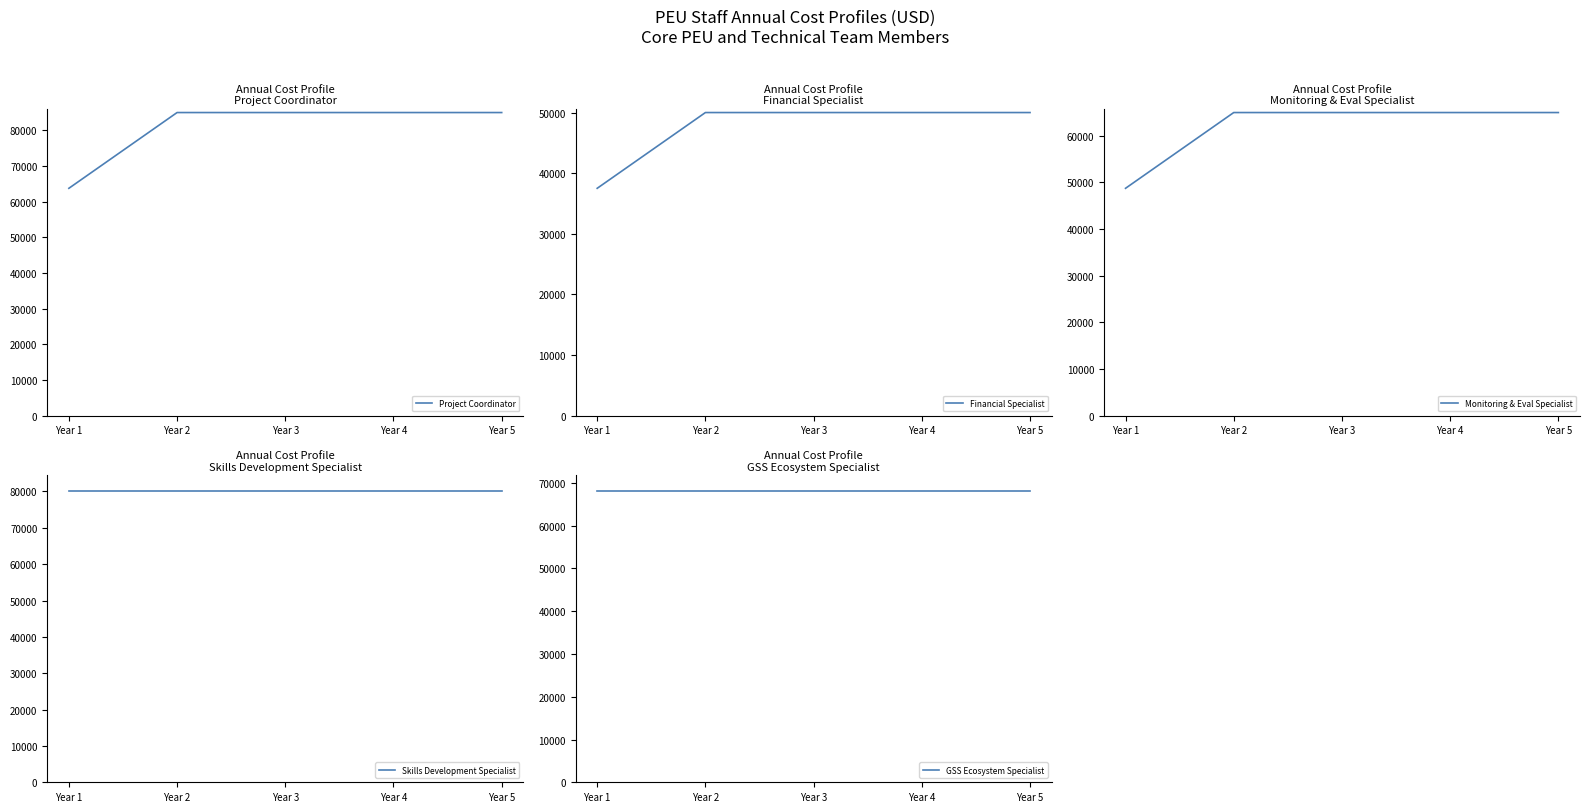

Rank the series at Year 1 from lowest to highest value.

Financial Specialist, Monitoring & Eval Specialist, Project Coordinator, GSS Ecosystem Specialist, Skills Development Specialist